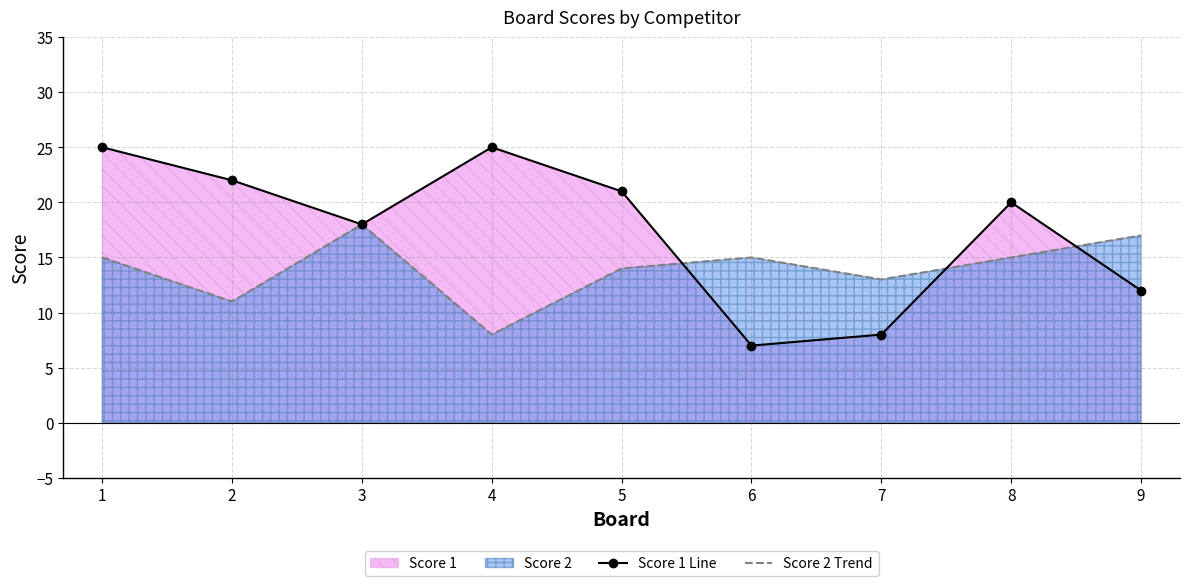

What is the total value across all series at 2?

33